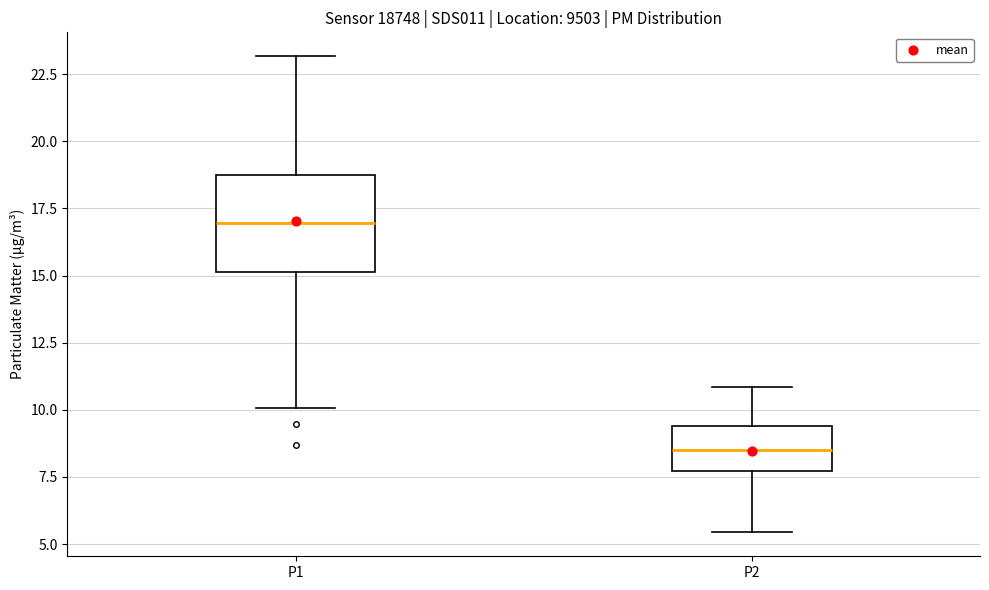

Where does the upper whisker of the box for P1 end on the y-axis? The values are not printed on the chart, so give them approximately, as read against the axis.

23.0